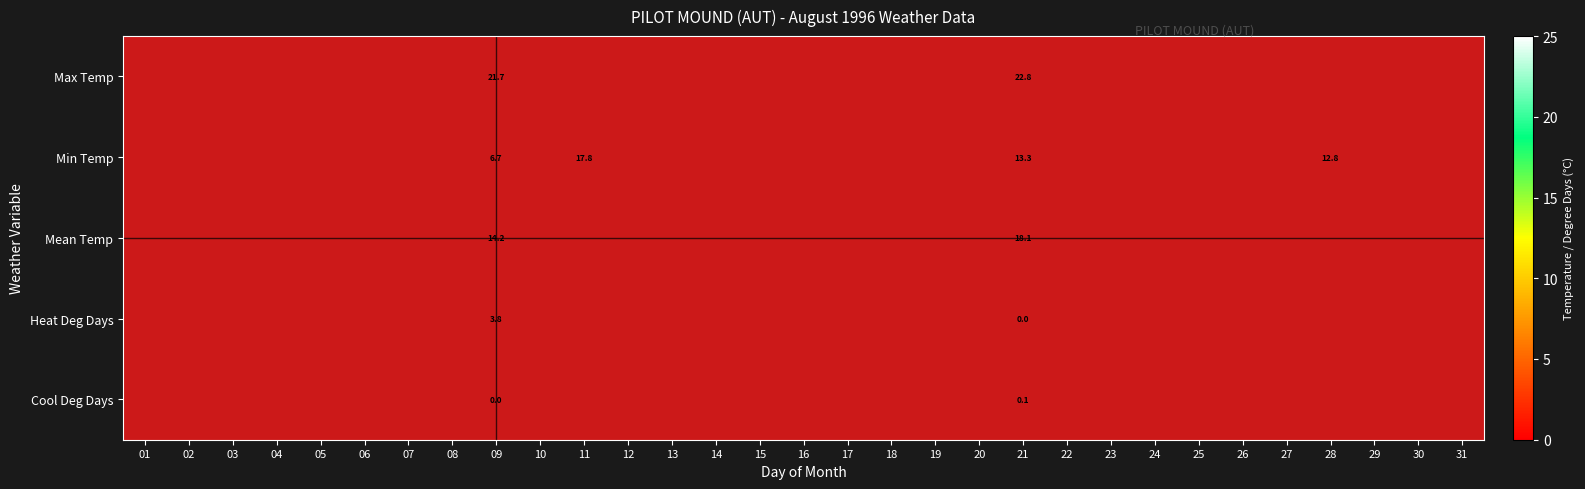

Which label corresponds to the smallest value in the chart?

01